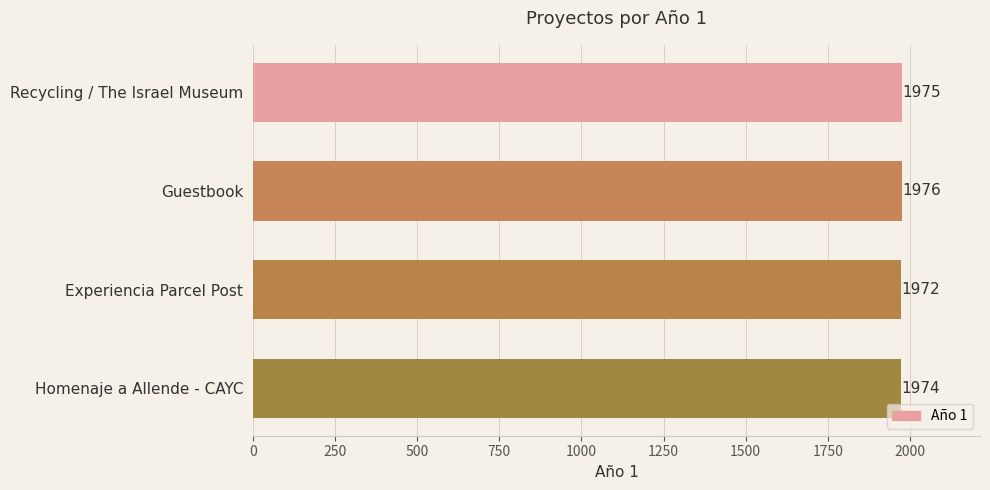

What is the average value?

1974